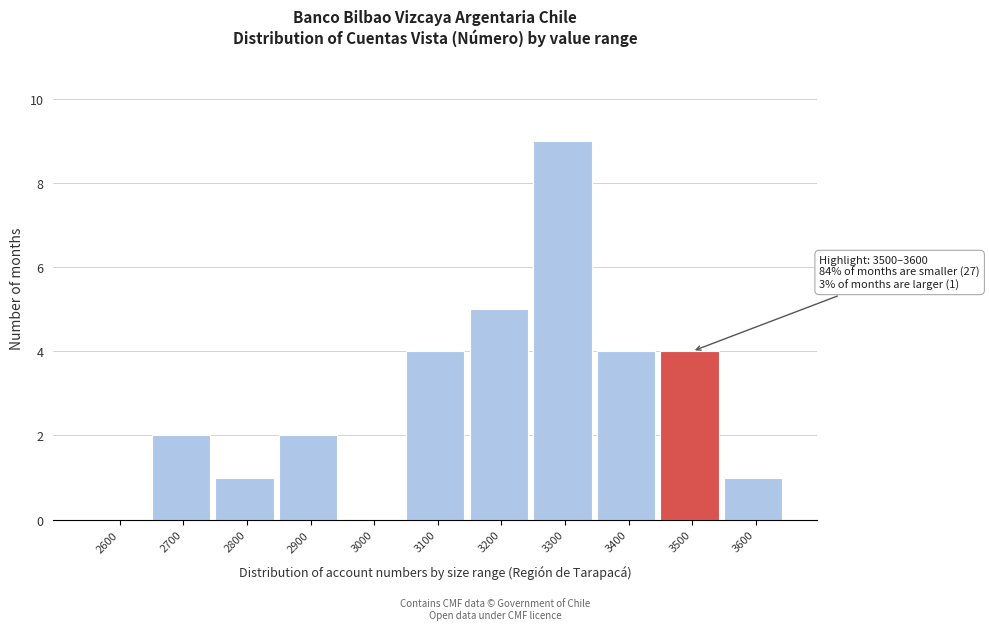

What is the maximum value shown in the chart?

9